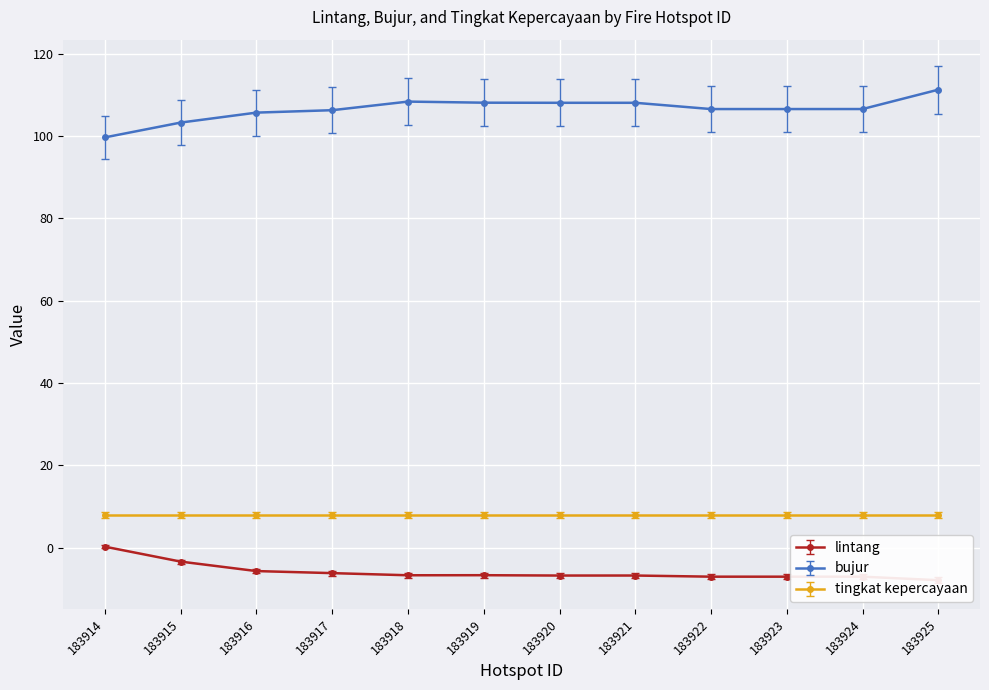

Is it true that lintang equals -3.4 at 183915?

True